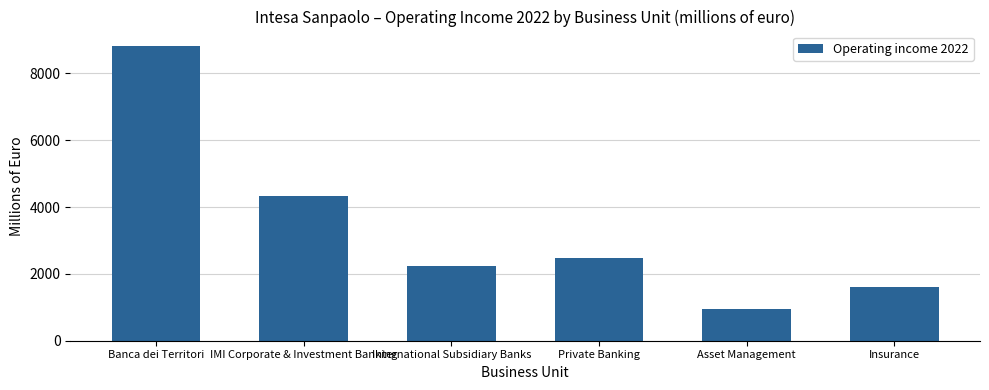

What is the greatest value displayed?

8813